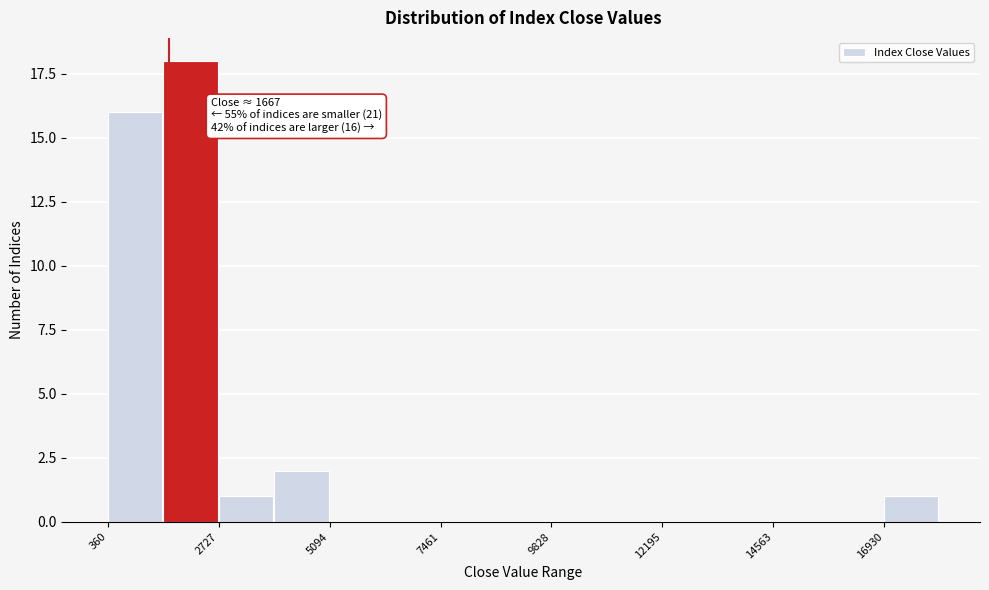

Read against the x-axis, roughly where is the centre of the tallest bar?

2000